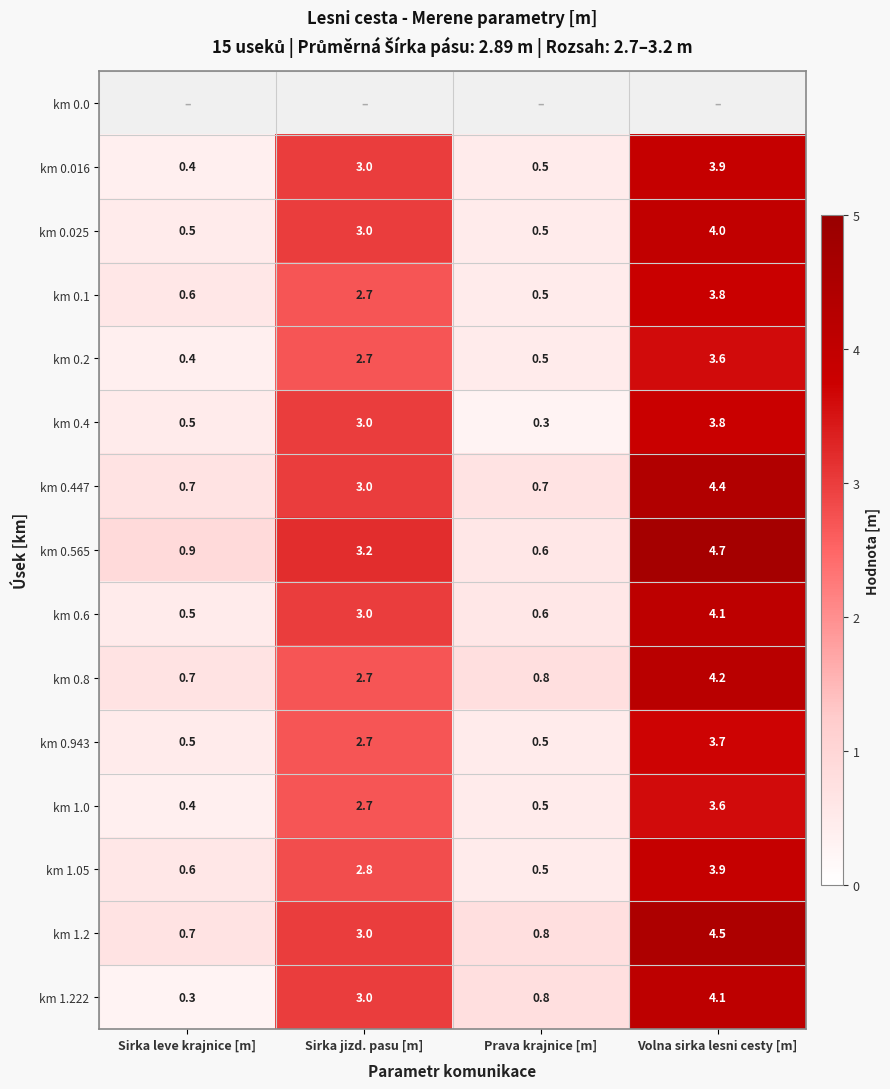

The value of km 1.222 at Prava krajnice [m] is 0.3. True or false?

False